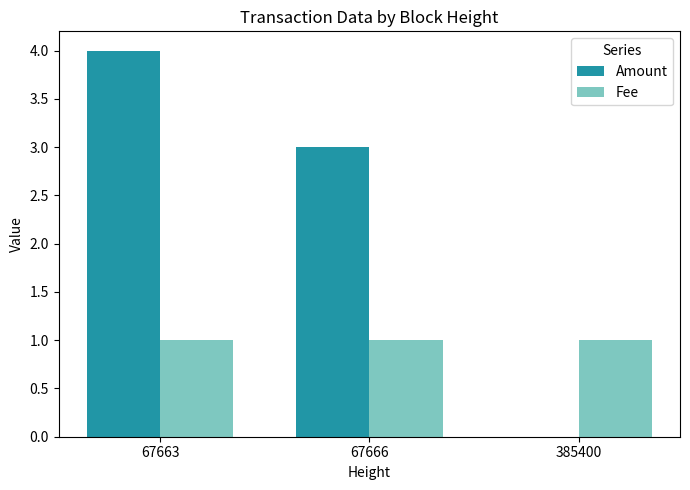

How many categories are shown in the chart?

3